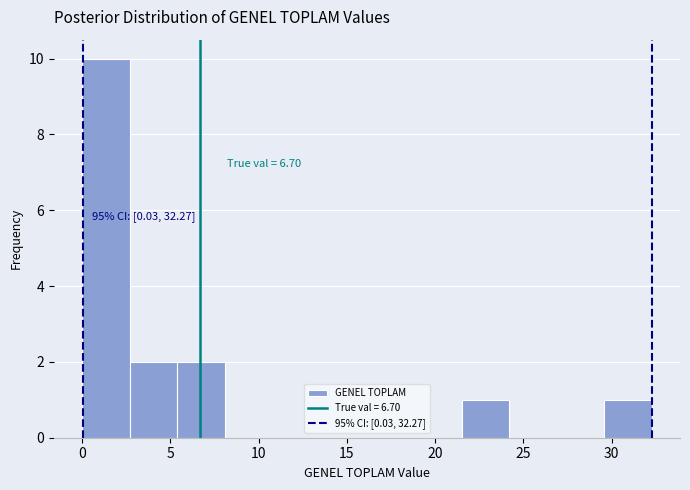

Which range on the x-axis has the tallest bar?

0.0 to 2.5